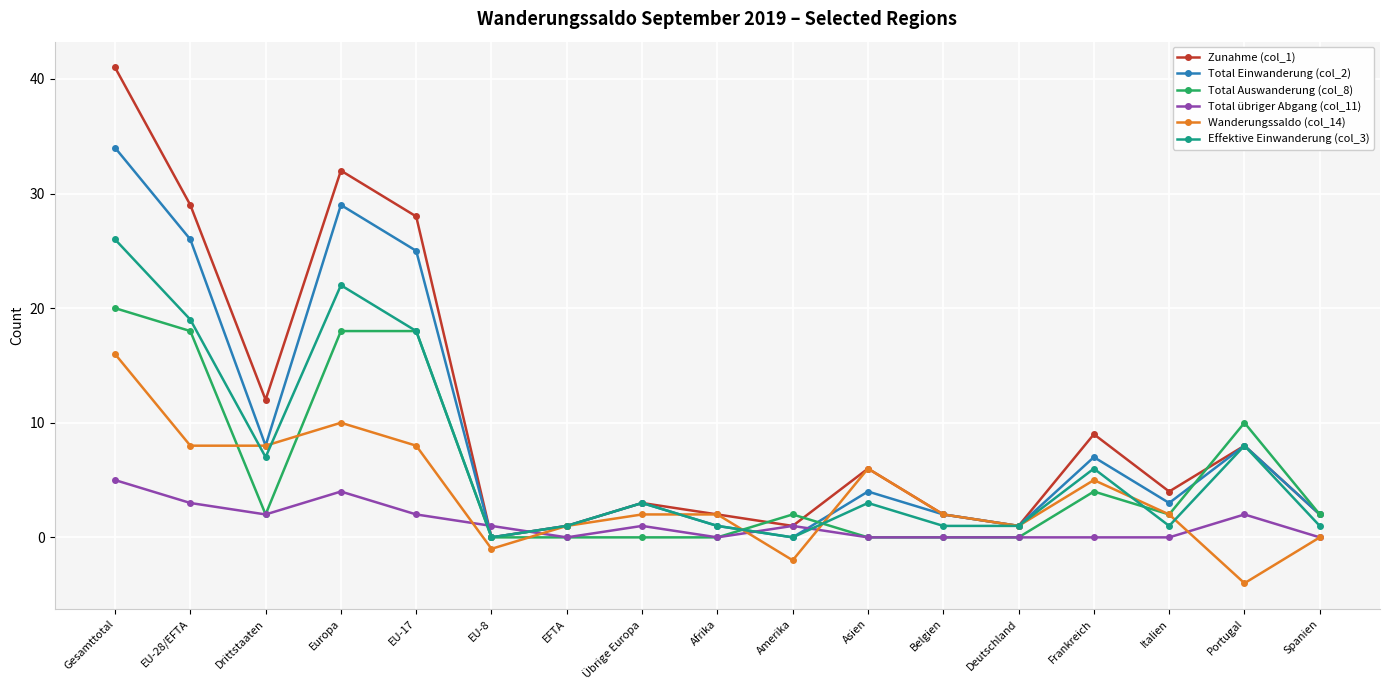

Count the number of data series in this chart.

6